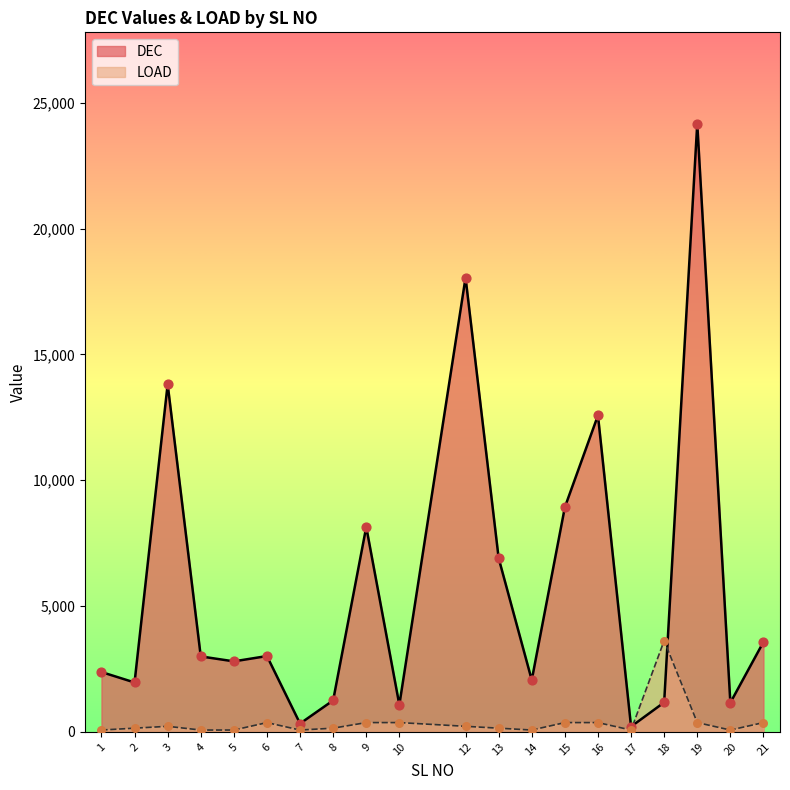

At how many categories does at least one series exceed 2523?

12